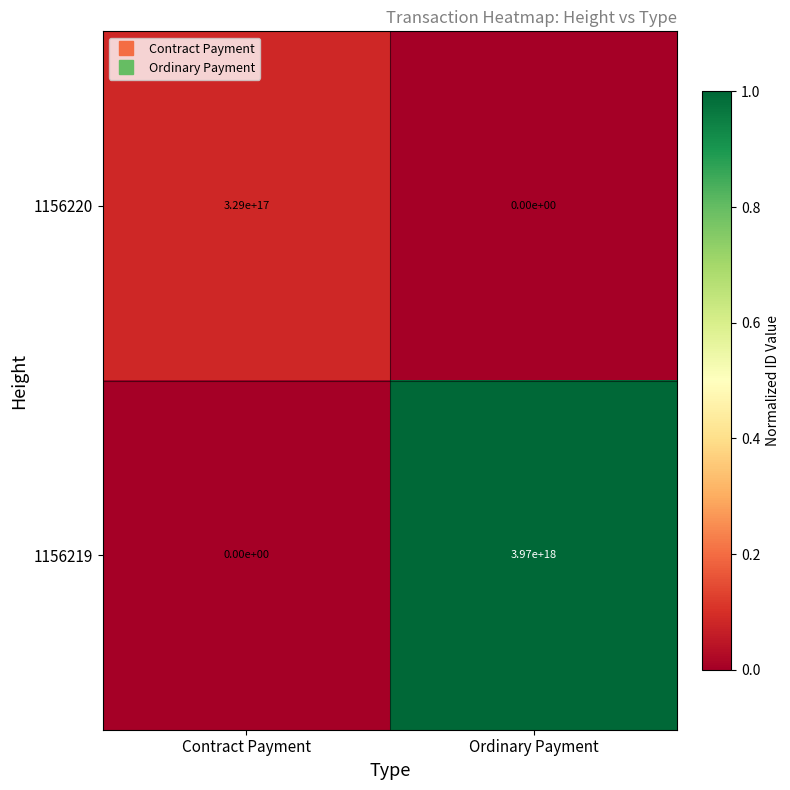

Count the number of categories in the chart.

2